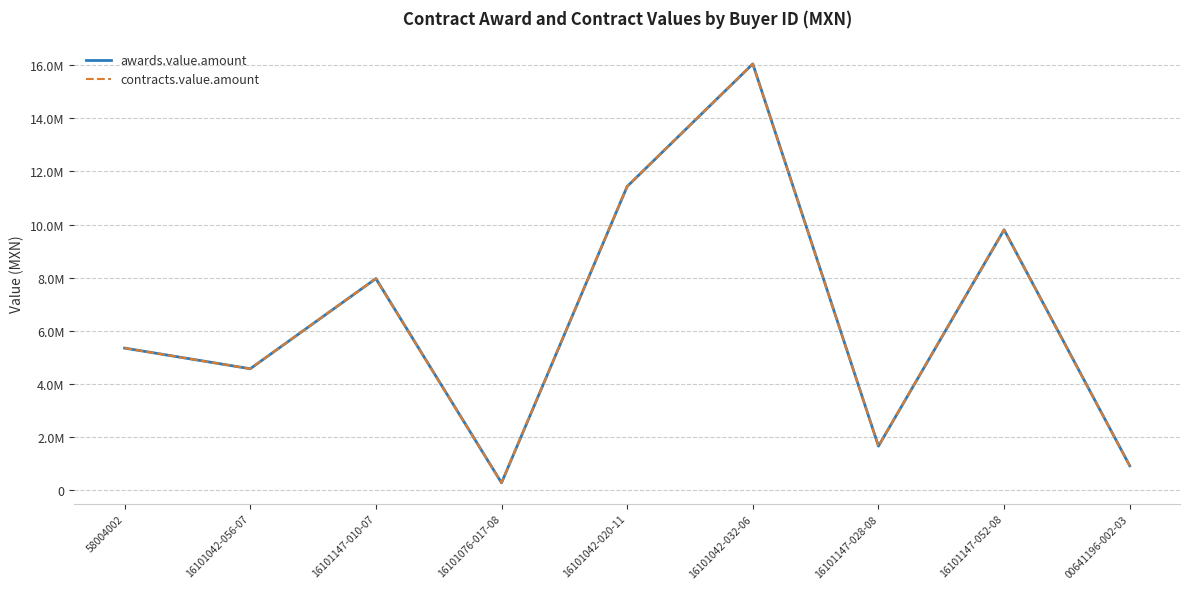

The contracts.value.amount series shows 4575946.2 at 16101042-056-07. True or false?

True